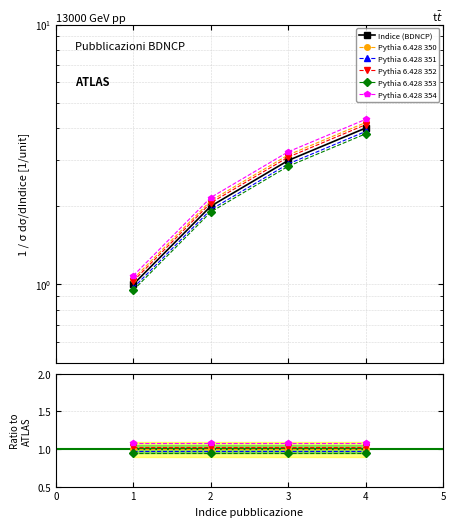

The value of Pythia 6.428 353 at 2 is 0.5. True or false?

False